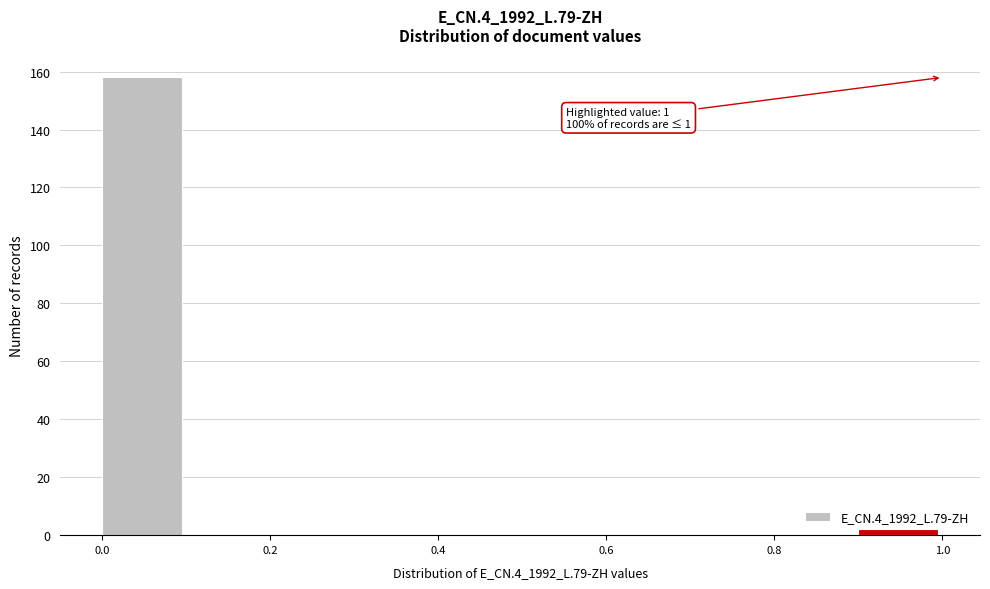

Over which range of the x-axis is the bar tallest?

0.0 to 0.1